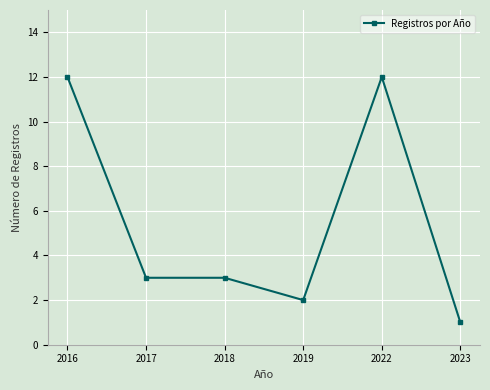

What is the change in value from 2018 to 2022?

+9